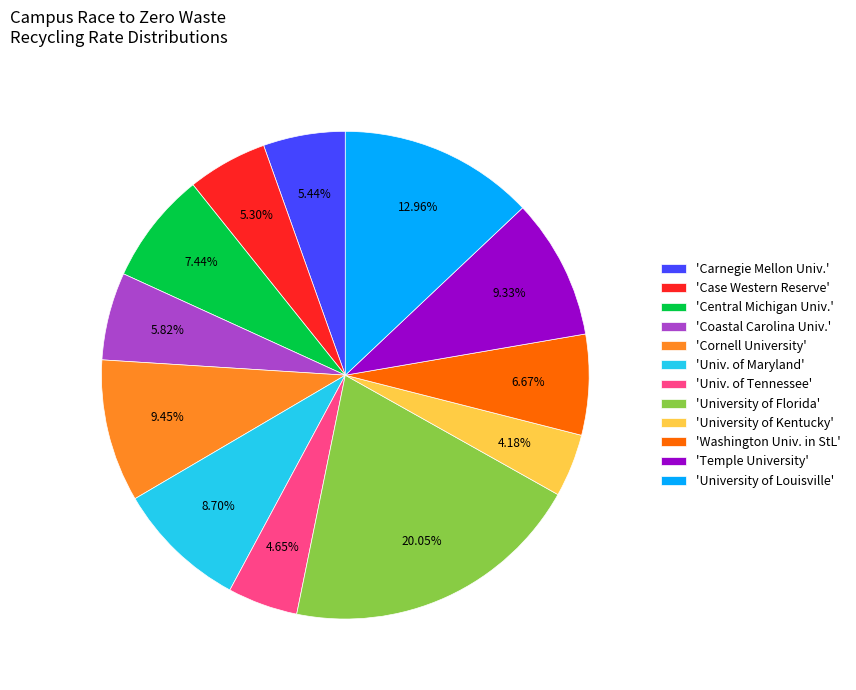

Which has a higher value, 'University of Florida' or 'Washington Univ. in StL'?

'University of Florida'